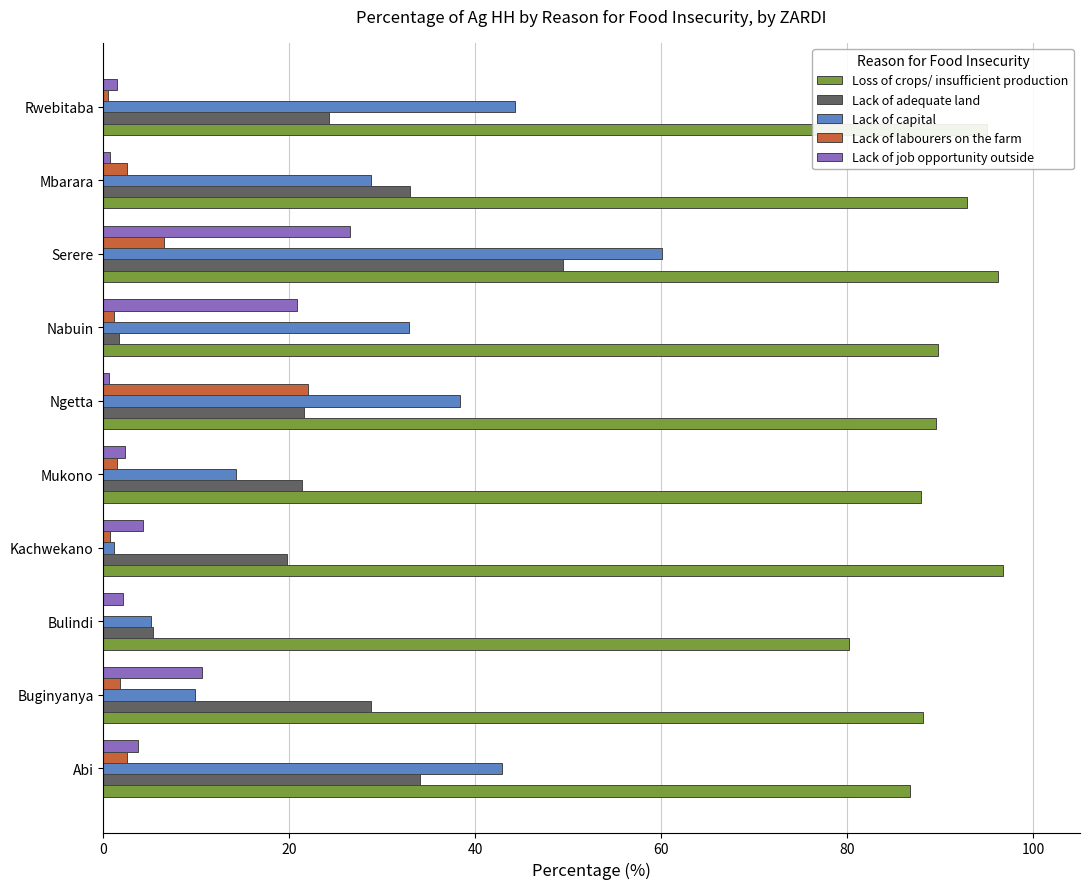

At which category is the sum across all series the highest?

Serere